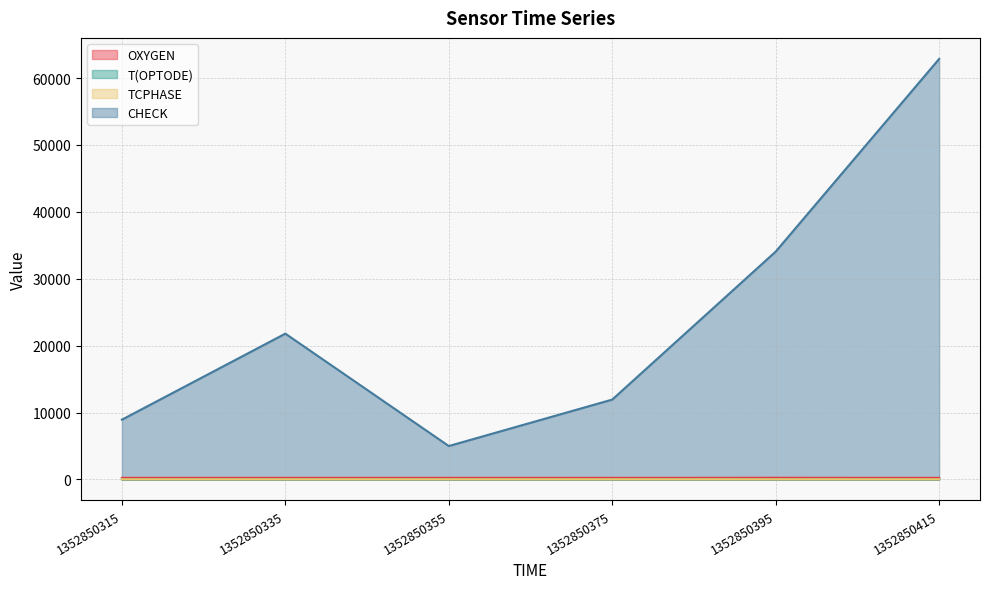

Reading right to left, transcribe all the data shown in this chart.

OXYGEN: 1352850415=234.6	1352850395=245.4	1352850375=235.6	1352850355=239.6	1352850335=236.9	1352850315=239.1
T(OPTODE): 1352850415=25.0	1352850395=24.1	1352850375=24.7	1352850355=24.7	1352850335=24.8	1352850315=24.5
TCPHASE: 1352850415=28.7	1352850395=28.6	1352850375=28.7	1352850355=28.6	1352850335=28.6	1352850315=28.7
CHECK: 1352850415=62863.0	1352850395=34060.0	1352850375=11939.0	1352850355=4994.0	1352850335=21796.0	1352850315=8934.0